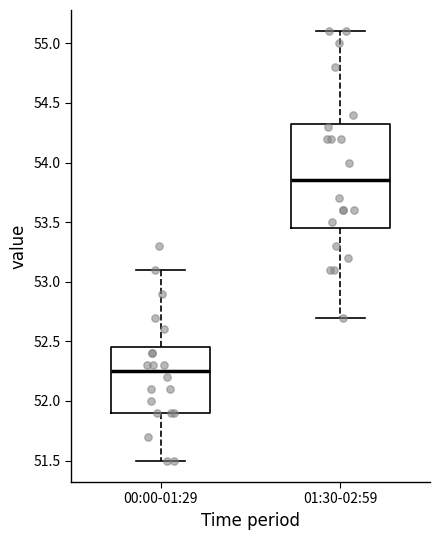

Comparing the boxes themselves (not the whiskers), which one is the tallest?

01:30-02:59